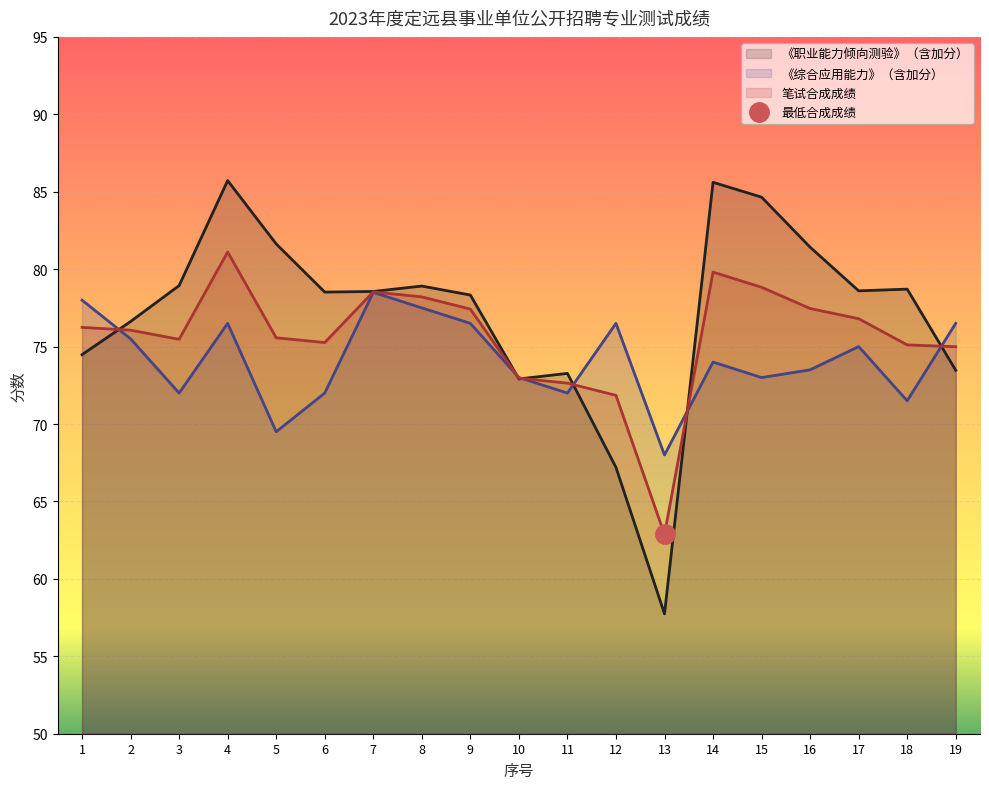

Where does the 《职业能力倾向测验》（含加分） series first go above 78?

3